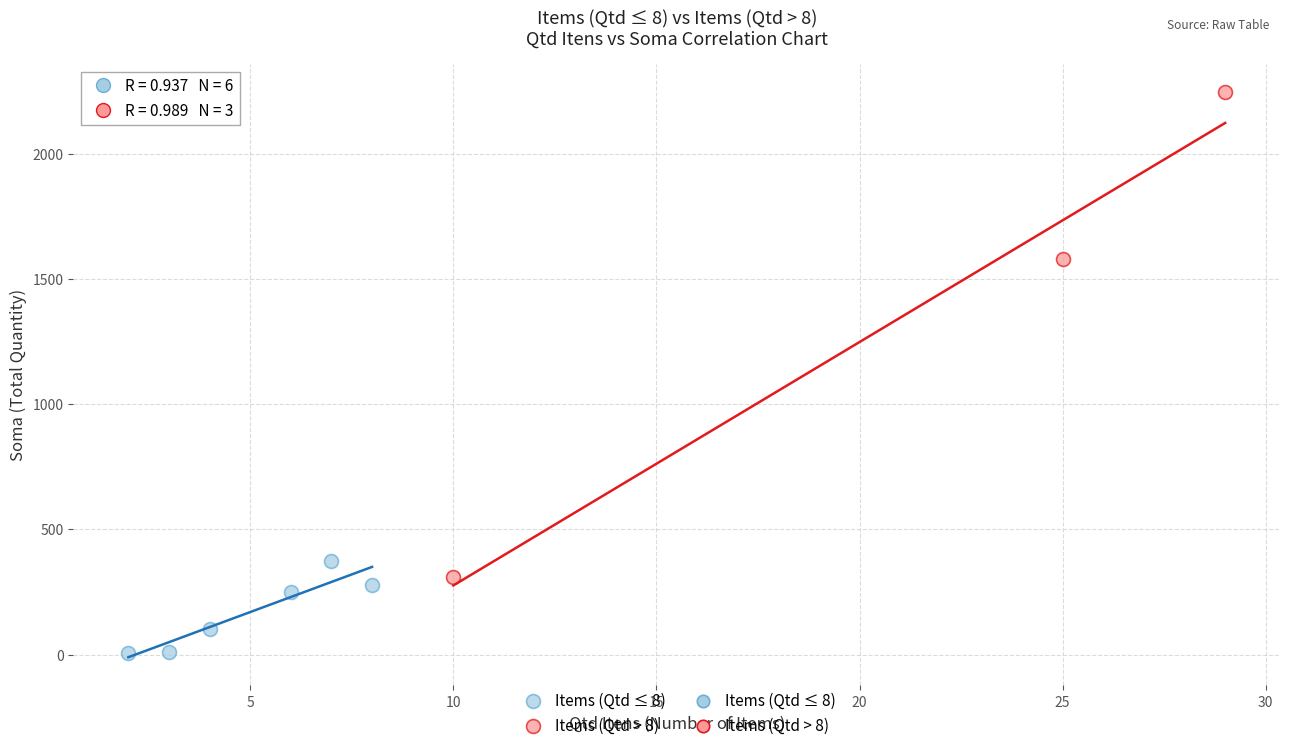

Which series contains the highest Y value?

Items (Qtd > 8)